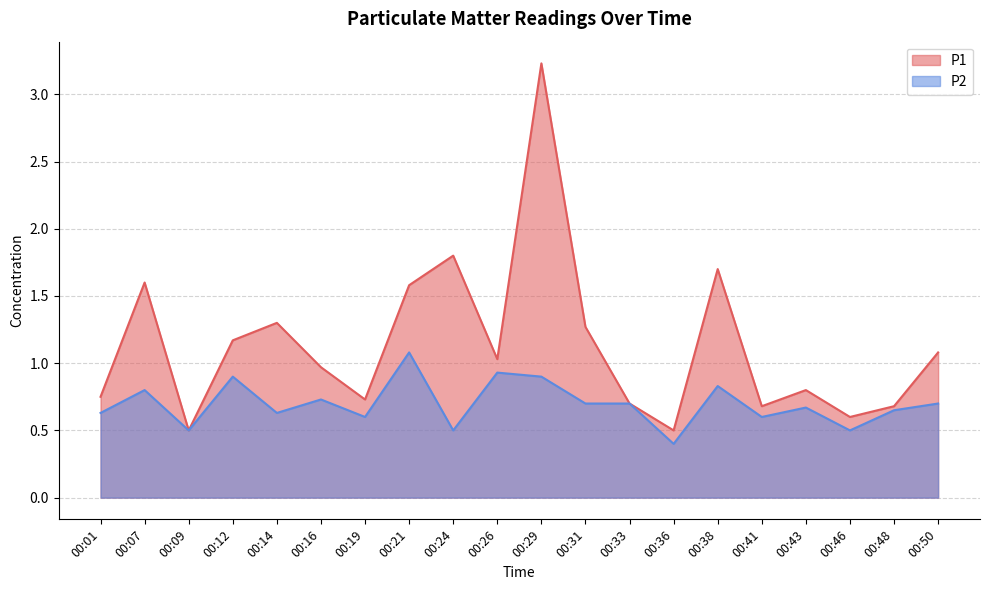

True or false: P1 has more than 0 points higher than both neighbors.

True